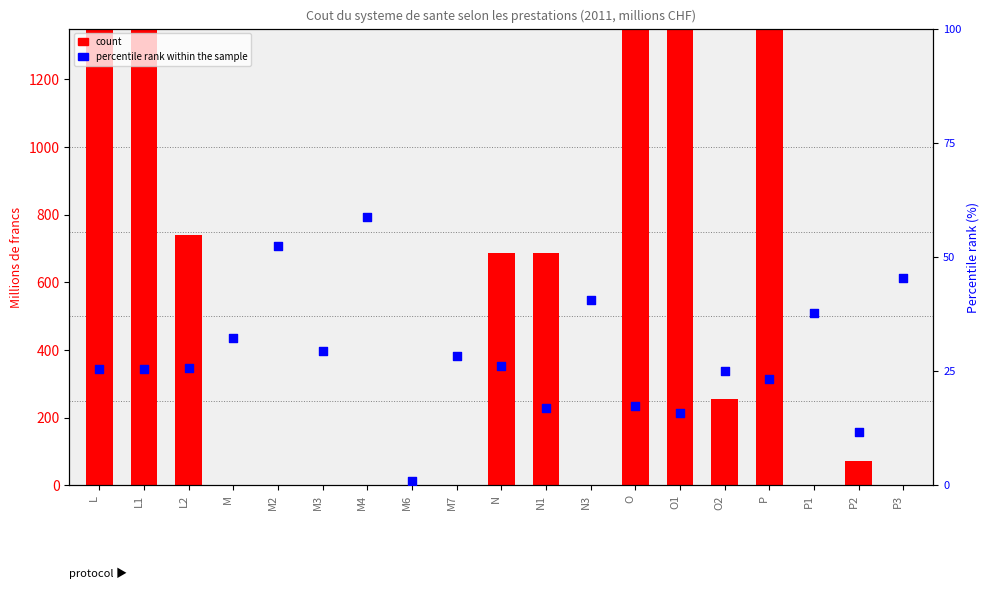

At how many categories does at least one series exceed 4887?

2